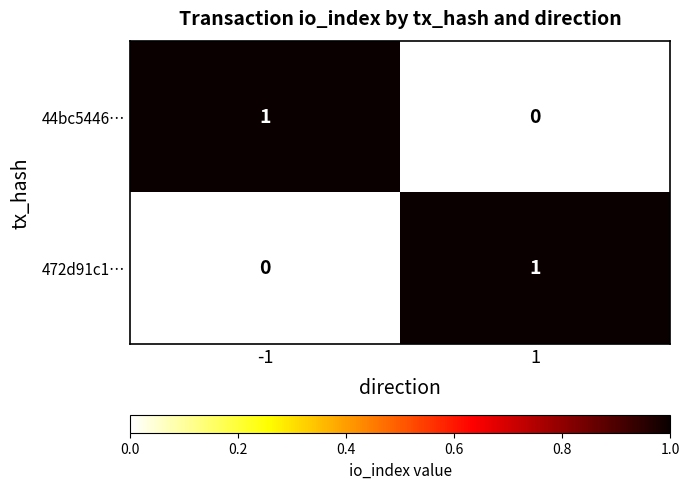

Is it true that 44bc5446… equals 0 at 1?

True